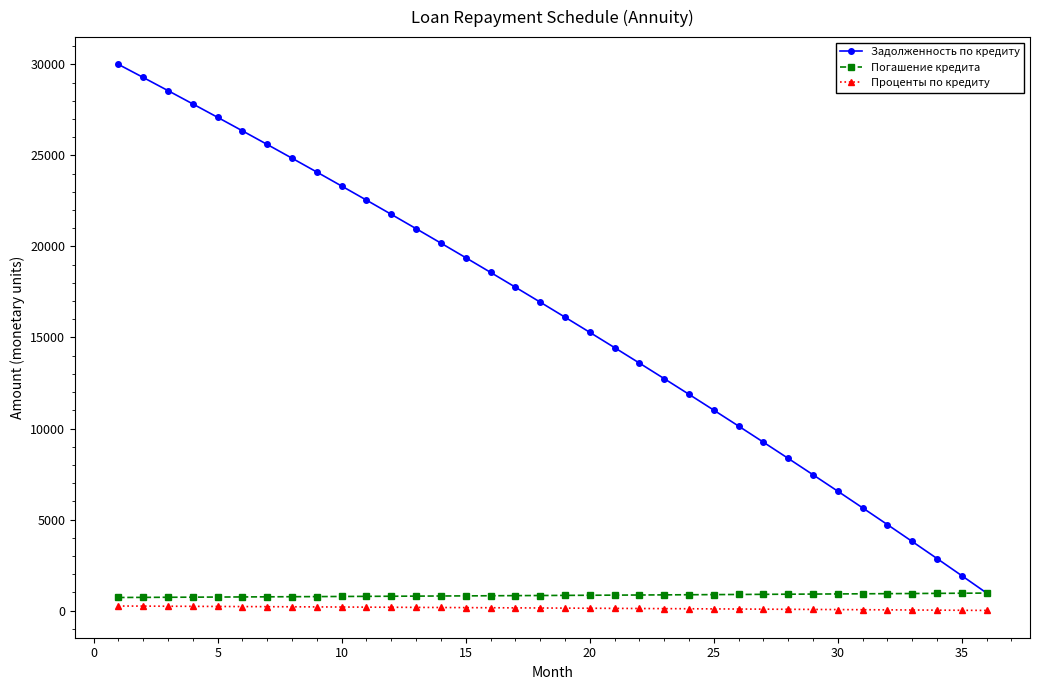

How many categories are shown in the chart?

36